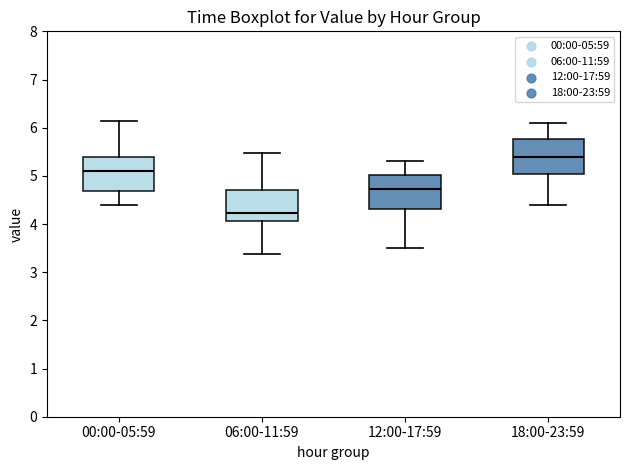

Which box's median line is the lowest?

06:00-11:59